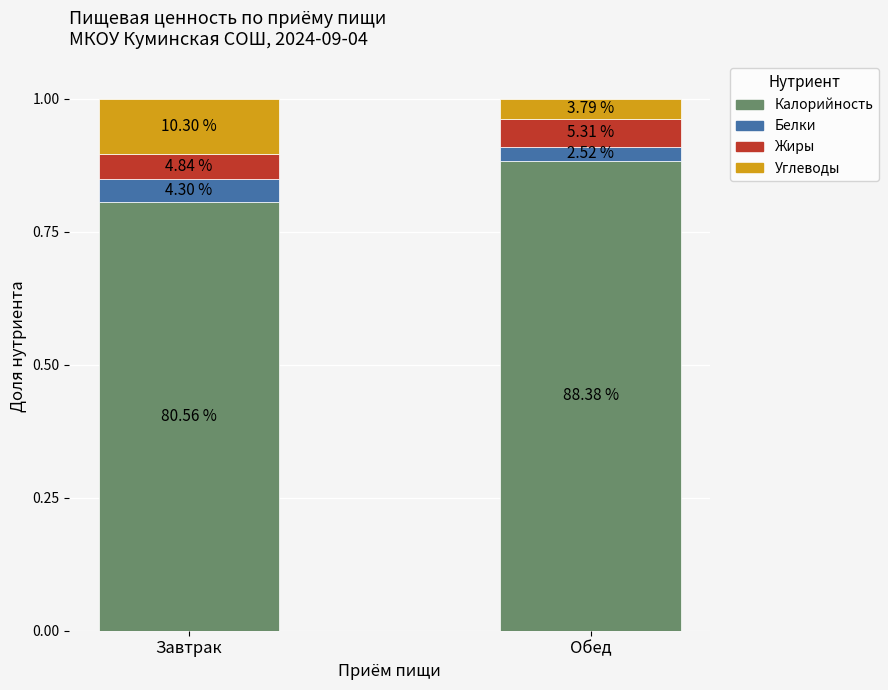

What position from the left is Завтрак?

1